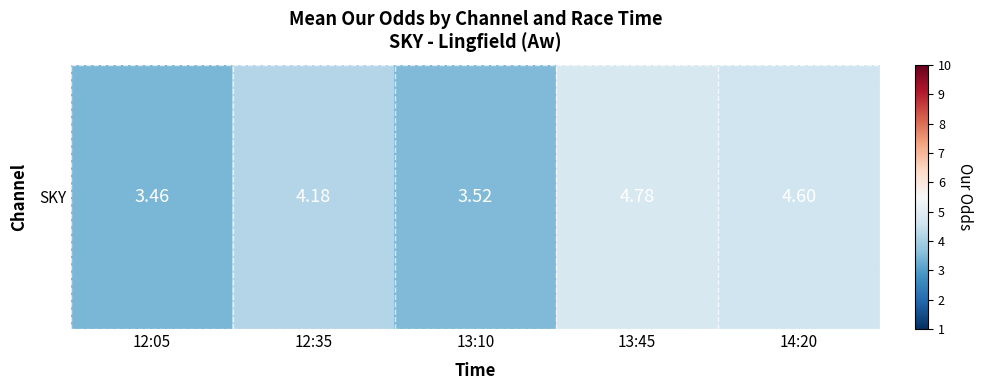

What is the minimum value shown in the chart?

3.5